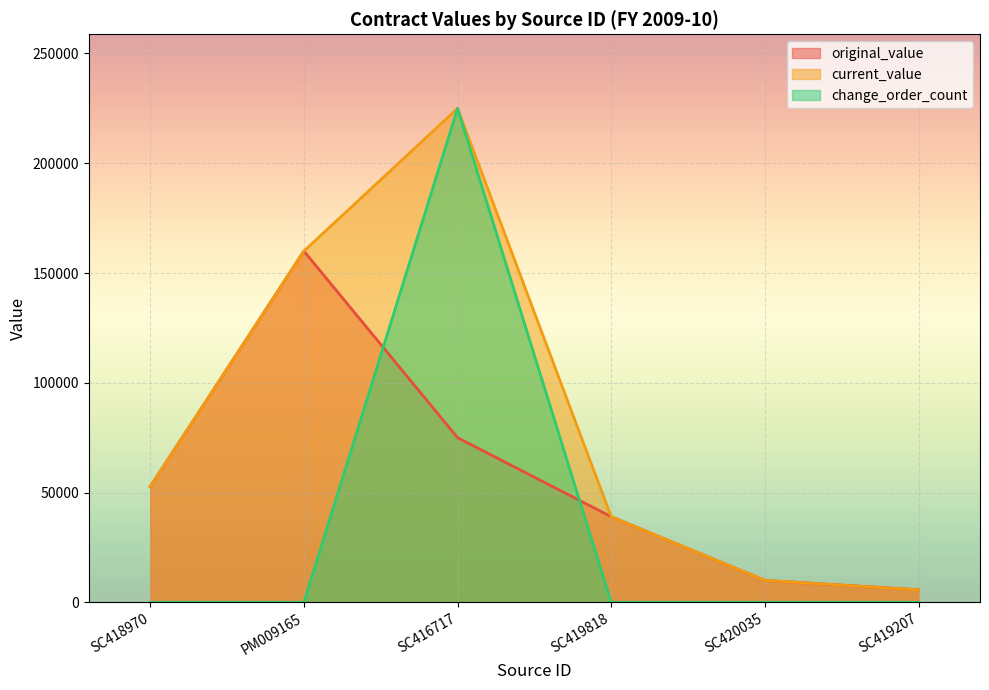

How many lines are shown in the chart?

3